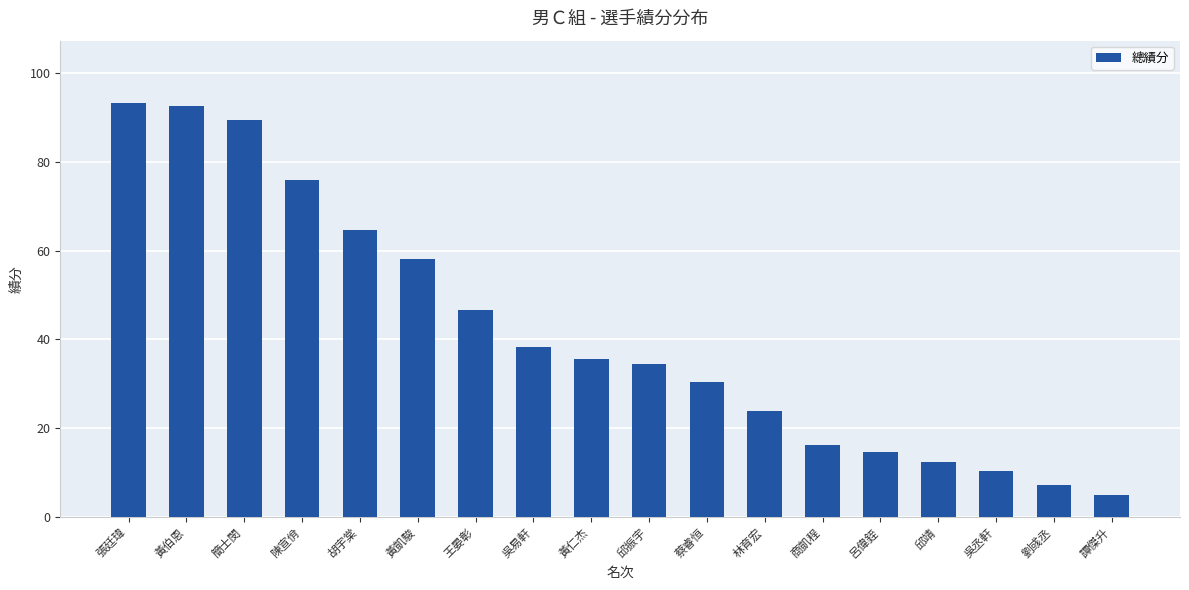

Reading left to right, transcribe all the data shown in this chart.

張廷瑋=93.4	黃伯恩=92.7	簡士閔=89.4	陳宣佾=76.0	胡宇棠=64.7	黃凱駿=58.2	王晏彰=46.5	吳易軒=38.2	黃仁杰=35.6	邱振宇=34.4	蔡睿恒=30.4	林育宏=23.9	商凱程=16.1	呂偉銍=14.6	邱靖=12.2	吳丞軒=10.4	劉彧丞=7.0	譚傑升=4.9